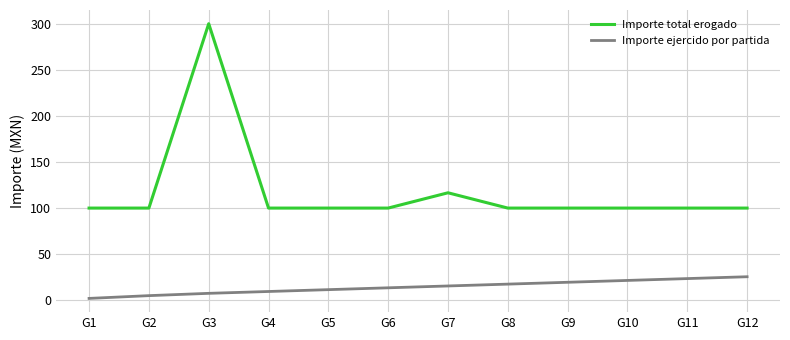

True or false: Importe ejercido por partida and Importe total erogado cross at least once.

False